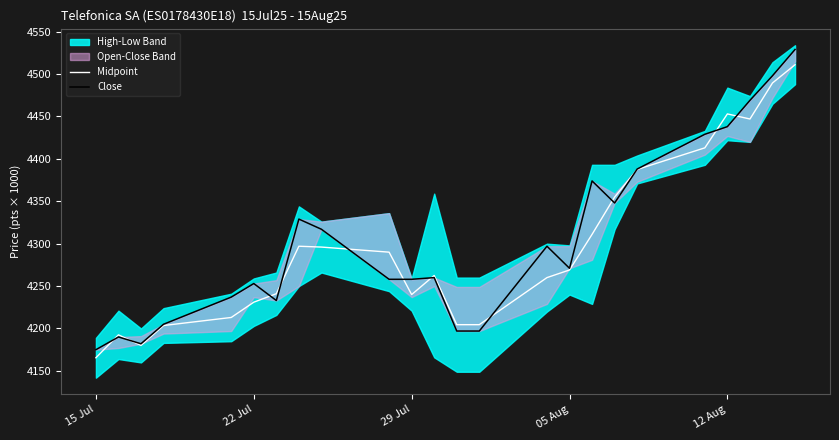

Which category has the lowest value in the Midpoint series?

15 Jul